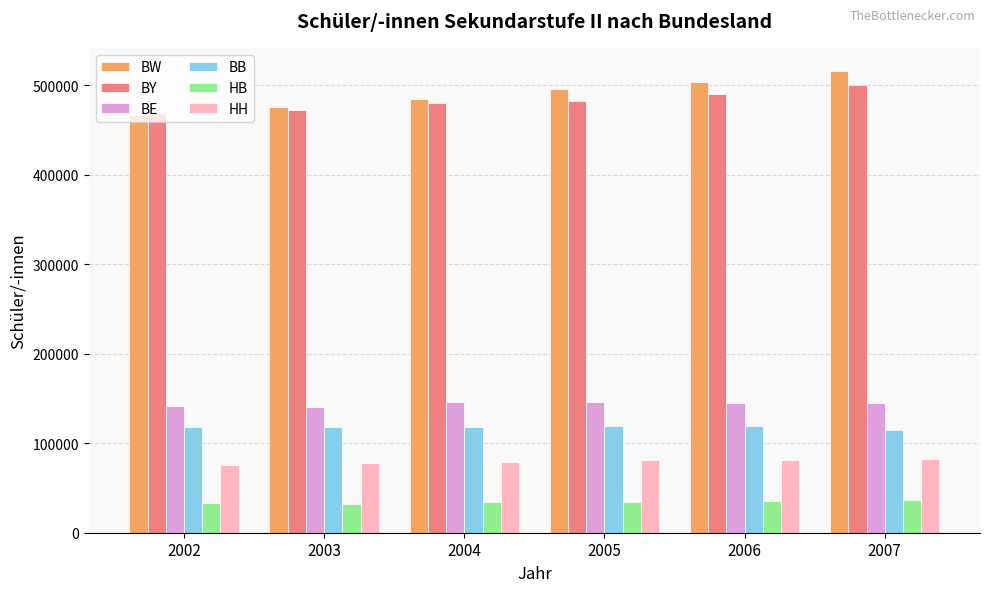

Is the value of BW at 2004 greater than the value of HH at 2004?

Yes